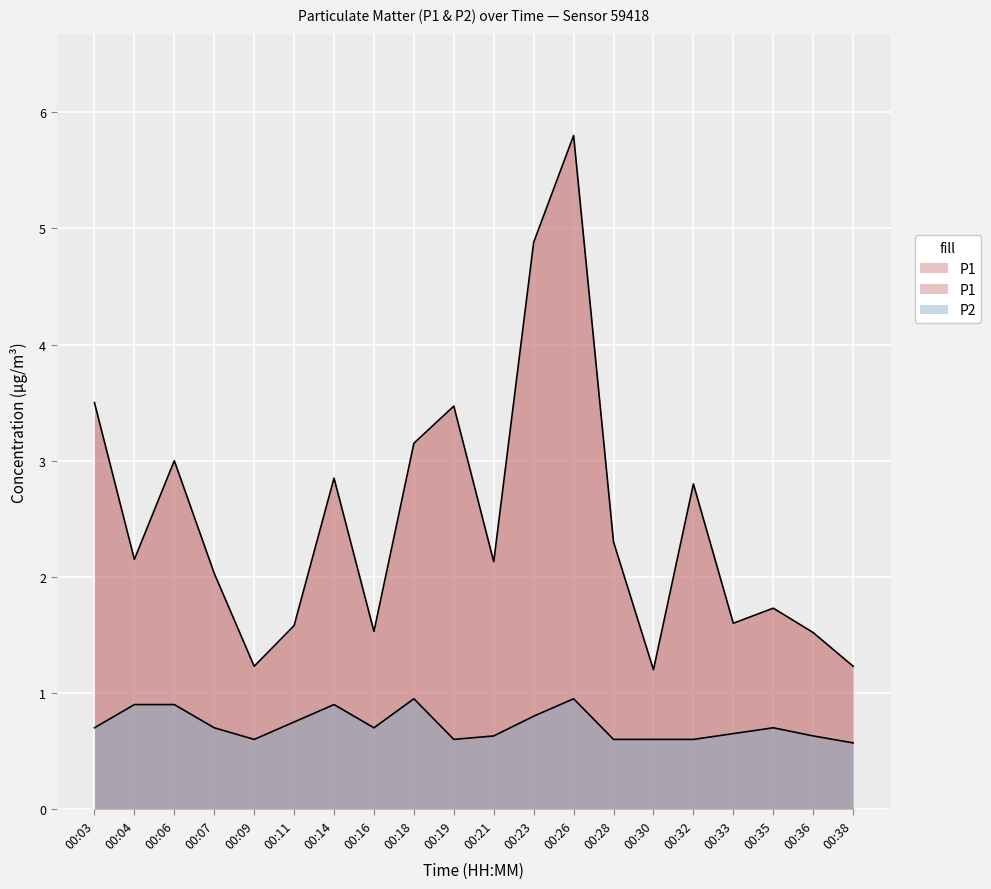

In P2, how many points are lower than both neighbors (excluding endpoints)?

3